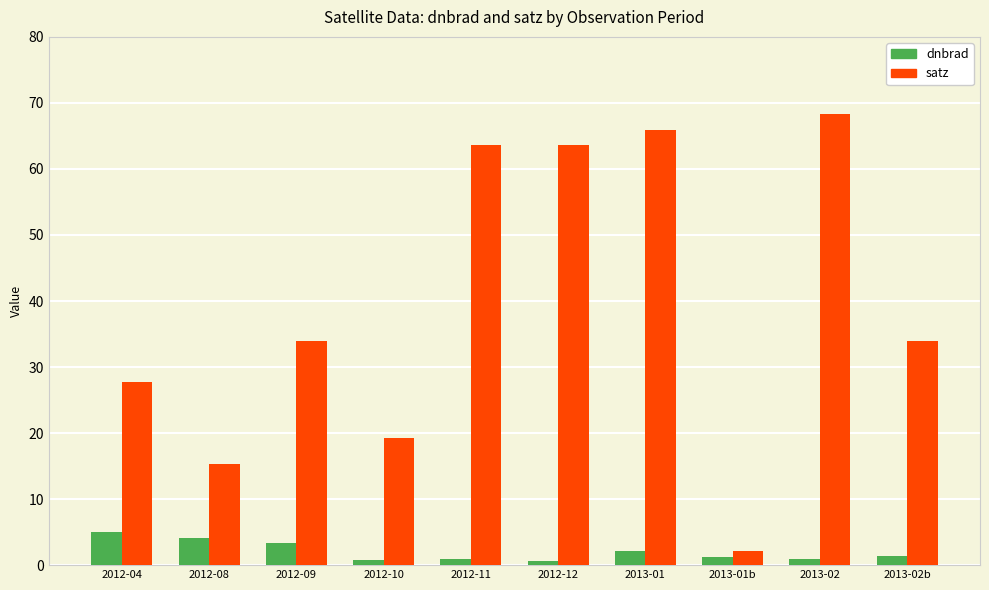

Read the satz value at 2012-08.

15.3